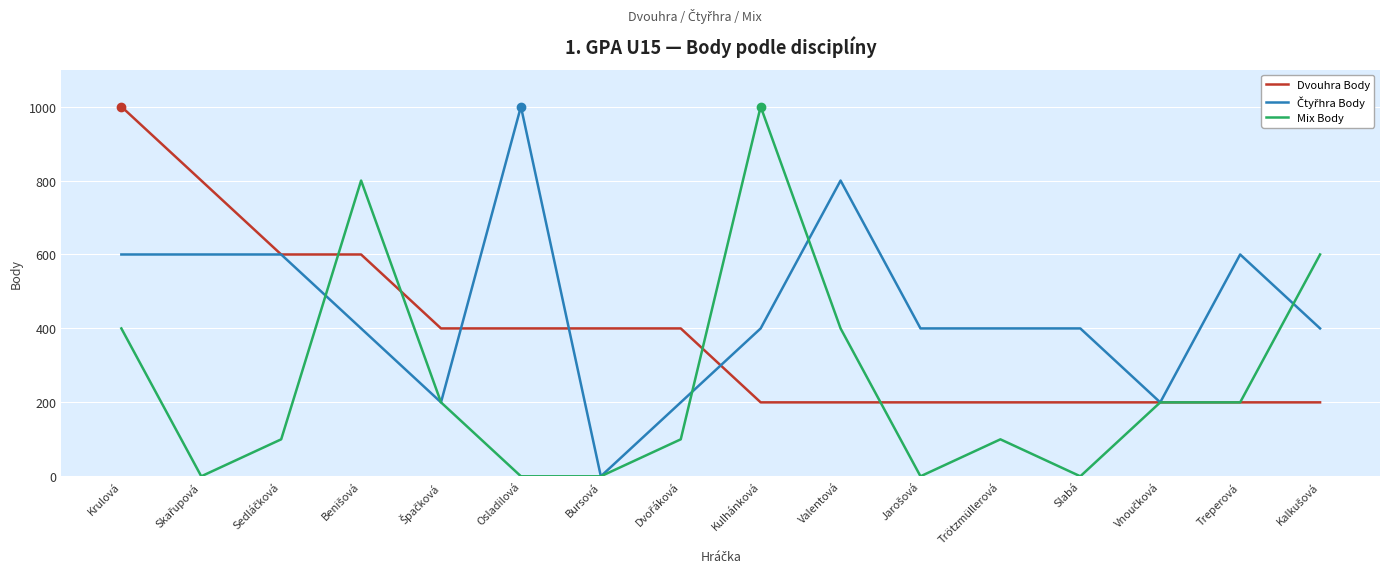

What is the minimum value for Dvouhra Body?

200